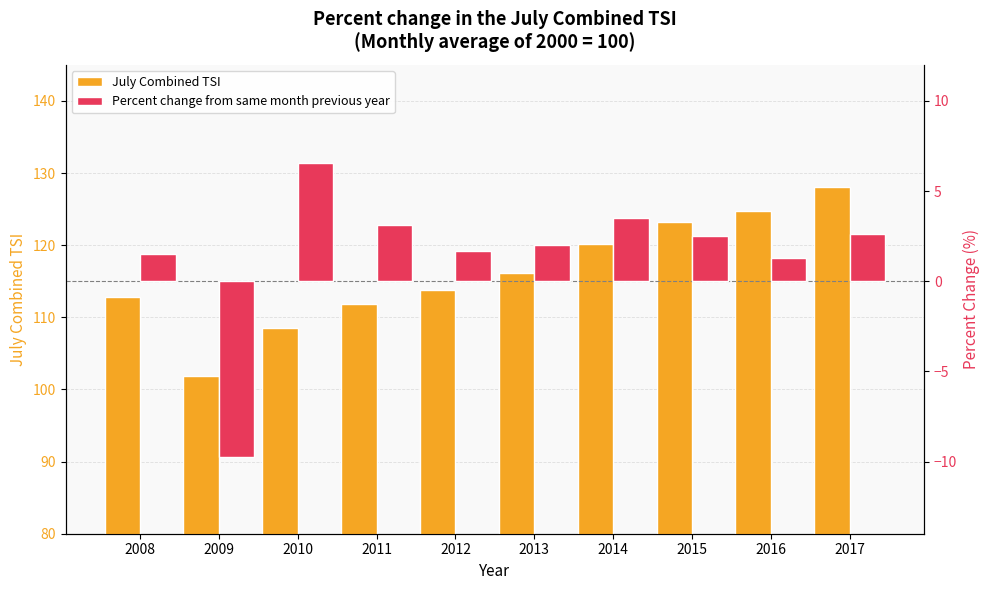

The value of Percent change from same month previous year at 2015 is 2.5. True or false?

True